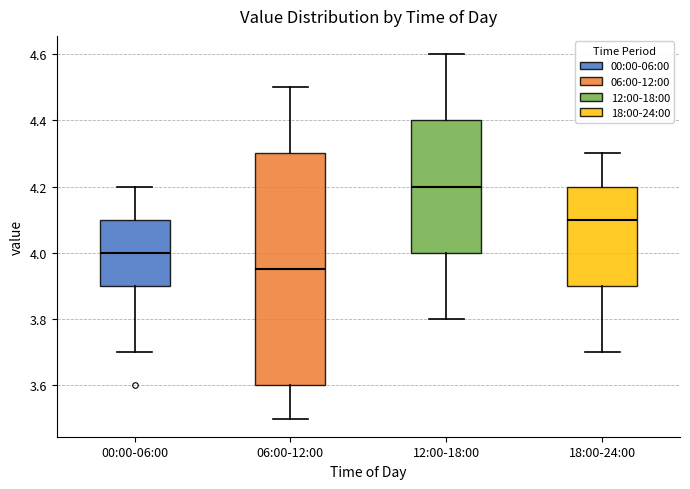

Reading left to right, read every box against the y-axis: the position of its median line, the range the box covers, and the ends of its whiskers. The values are not printed on the chart, so give them approximately, as read against the axis.

00:00-06:00: median 4.00, box 3.90 to 4.10, whiskers 3.70 to 4.20
06:00-12:00: median 3.96, box 3.60 to 4.30, whiskers 3.50 to 4.50
12:00-18:00: median 4.20, box 4.00 to 4.40, whiskers 3.80 to 4.60
18:00-24:00: median 4.10, box 3.90 to 4.20, whiskers 3.70 to 4.30